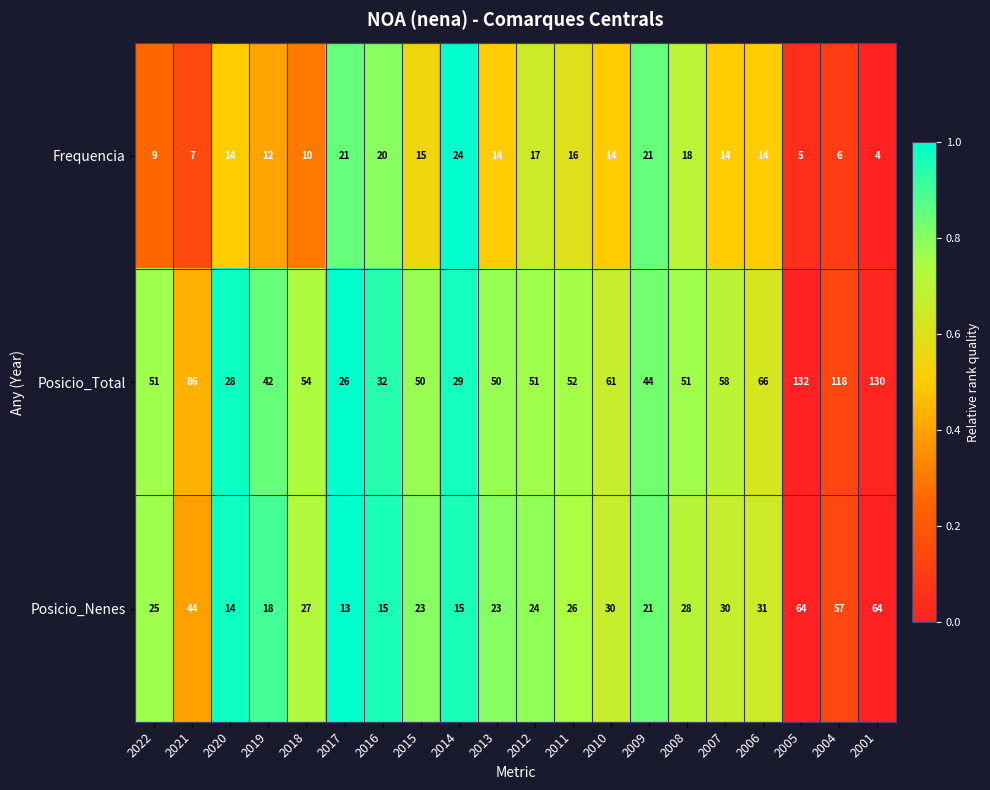

Rank the series by their average value, from highest to lowest.

Posicio_Total, Posicio_Nenes, Frequencia